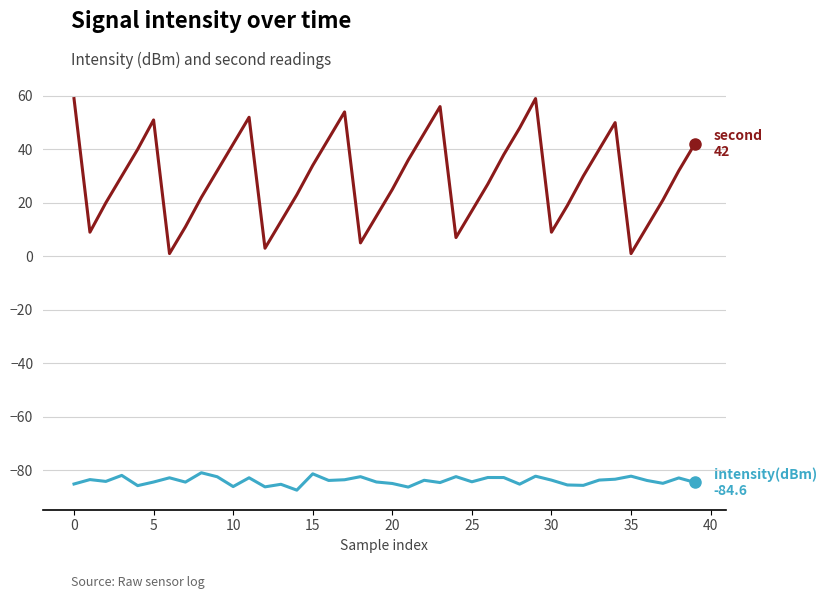

What is the smallest value displayed?

-87.5